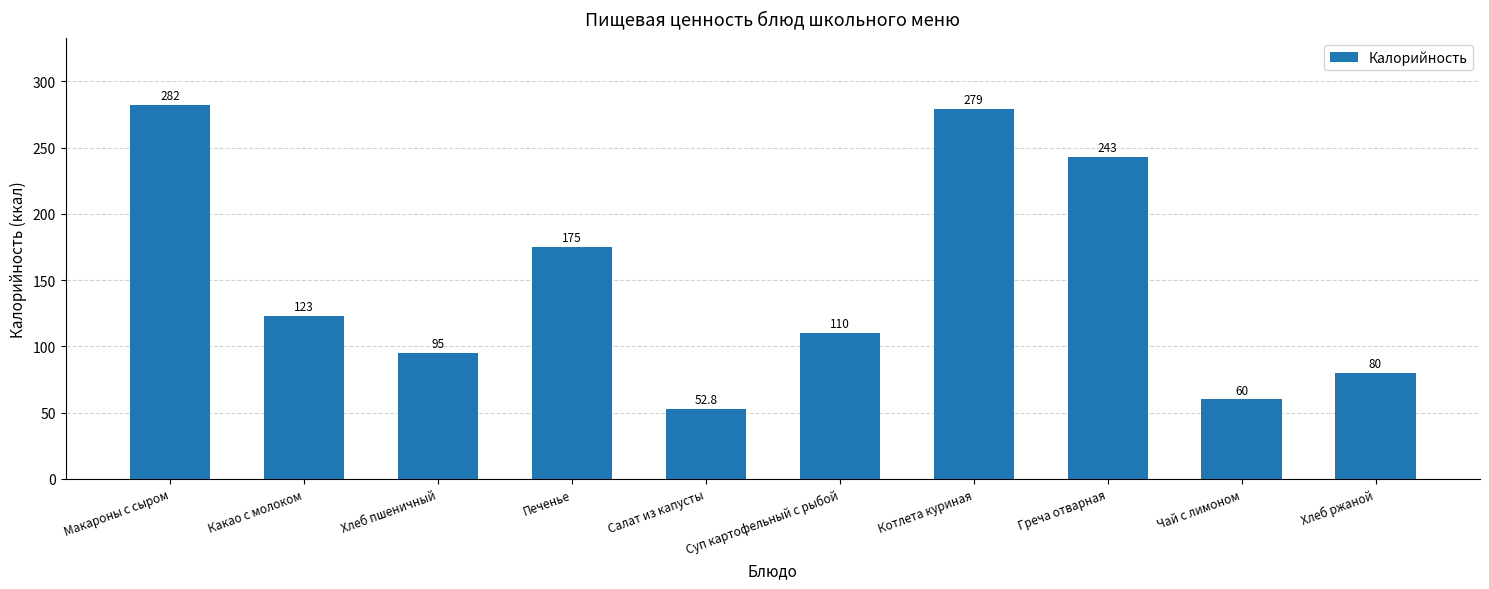

What is the label of the 1st bar from the left?

Макароны с сыром